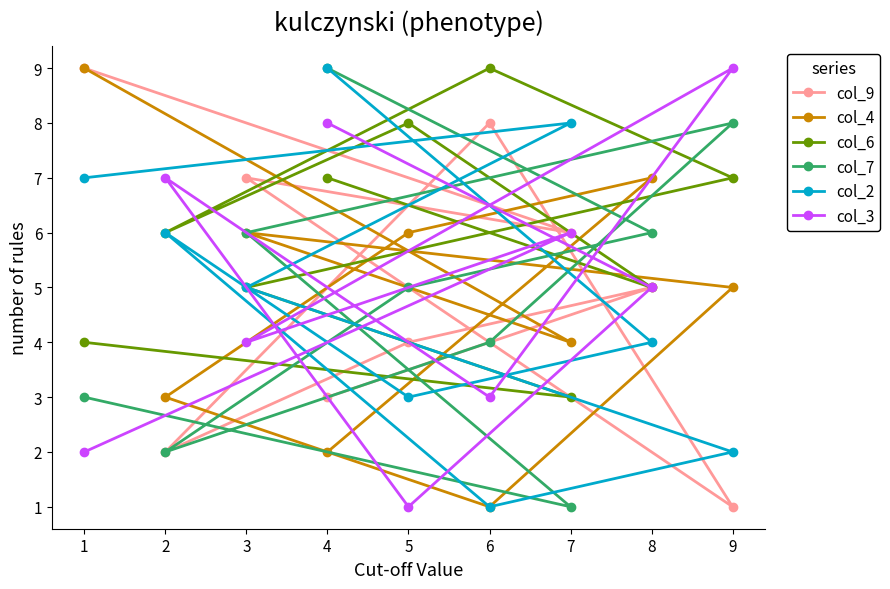

At how many categories does at least one series exceed 4?

9